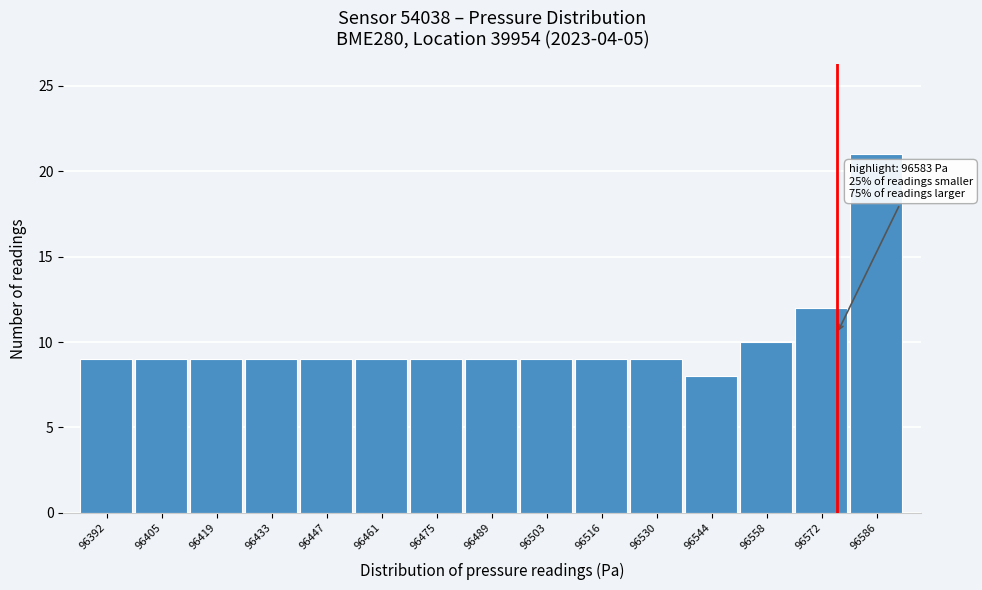

Reading right to left, what are all the values shown in this chart?

21	12	10	8	9	9	9	9	9	9	9	9	9	9	9